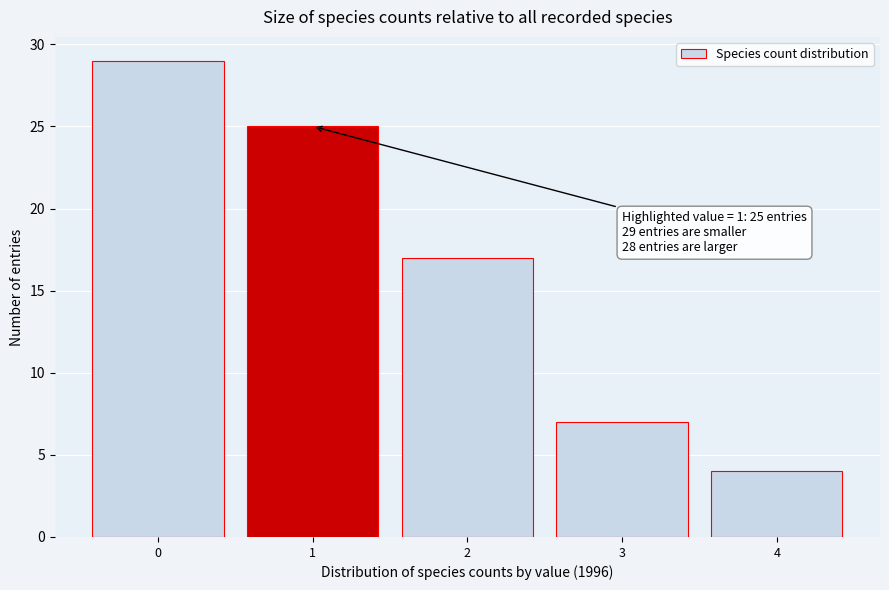

Reading left to right, transcribe all the data shown in this chart.

0=29	1=25	2=17	3=7	4=4